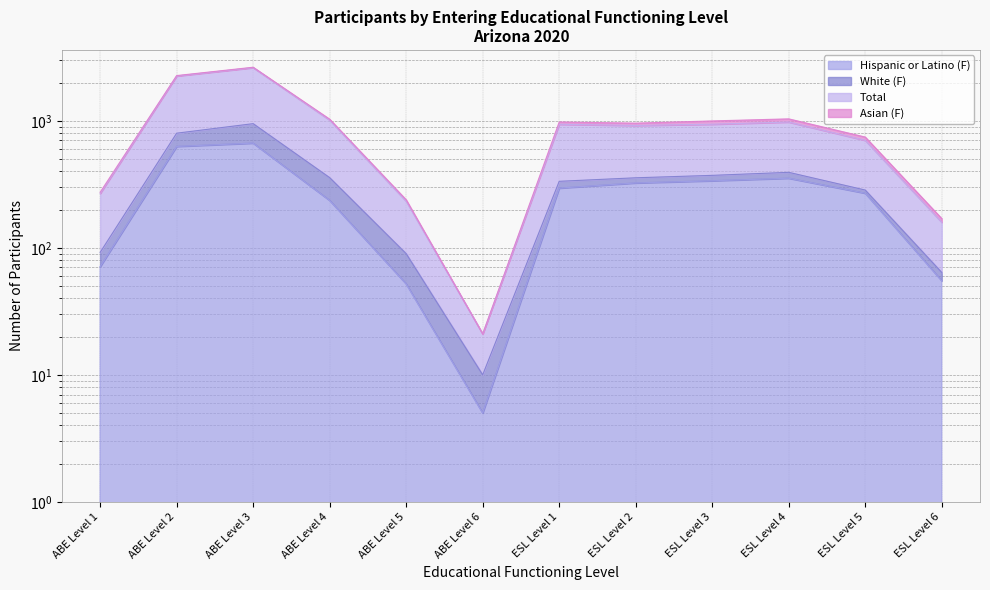

List the labels in order of Hispanic or Latino (F) value, largest first.

ABE Level 3, ABE Level 2, ESL Level 4, ESL Level 3, ESL Level 2, ESL Level 1, ESL Level 5, ABE Level 4, ABE Level 1, ESL Level 6, ABE Level 5, ABE Level 6